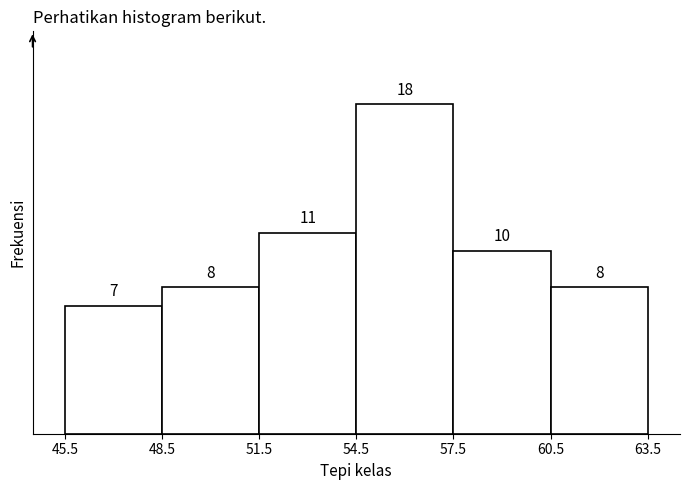

Reading left to right, transcribe this chart: for each bar, give the range it covers on the x-axis and its height.

45.5 to 48.5: 7
48.5 to 51.5: 8
51.5 to 54.5: 11
54.5 to 57.5: 18
57.5 to 60.5: 10
60.5 to 63.5: 8